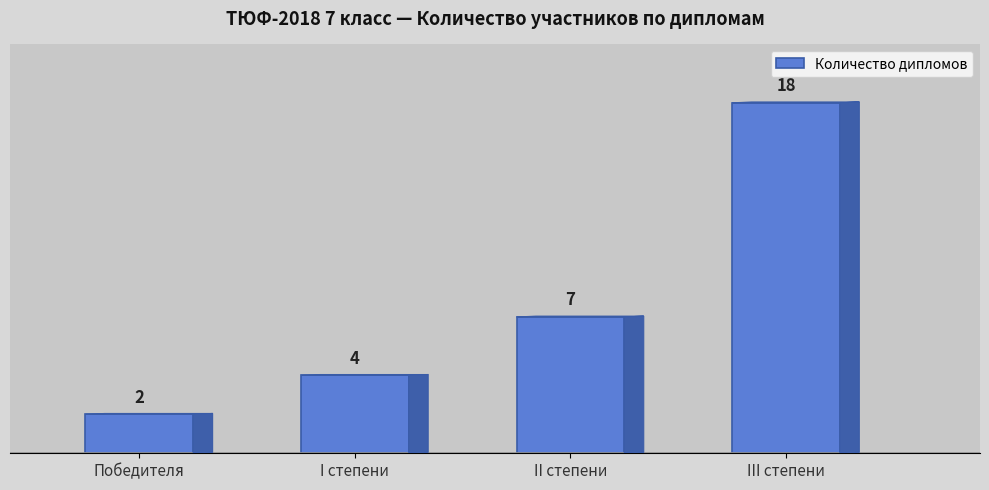

True or false: the data shows 4 at I степени.

True